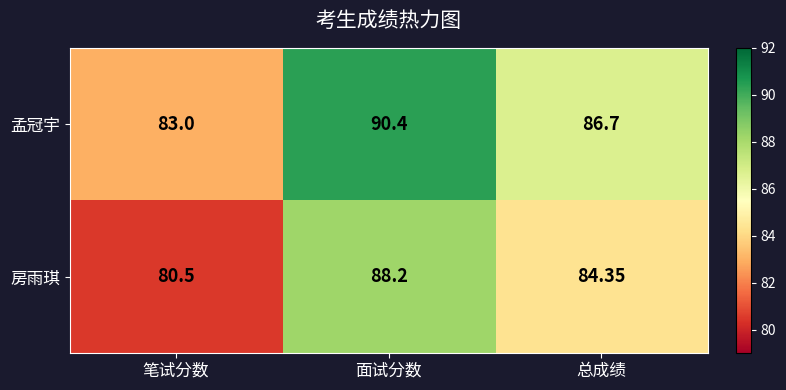

Is the value of 房雨琪 at 面试分数 greater than the value of 孟冠宇 at 面试分数?

No